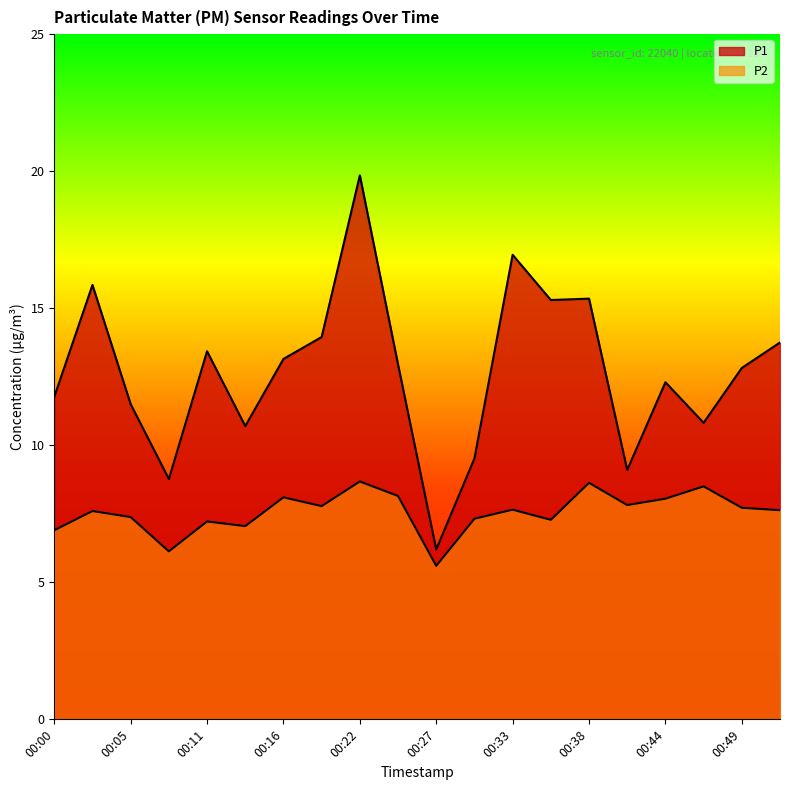

Is it true that P1 equals 10.7 at 00:13?

True